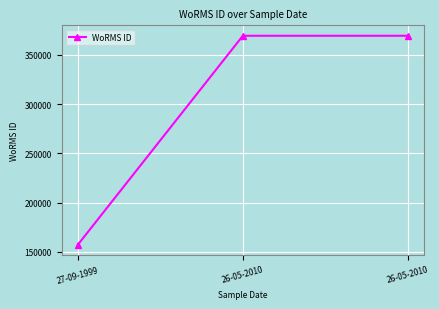

What is the approximate value at 26-05-2010?

369378